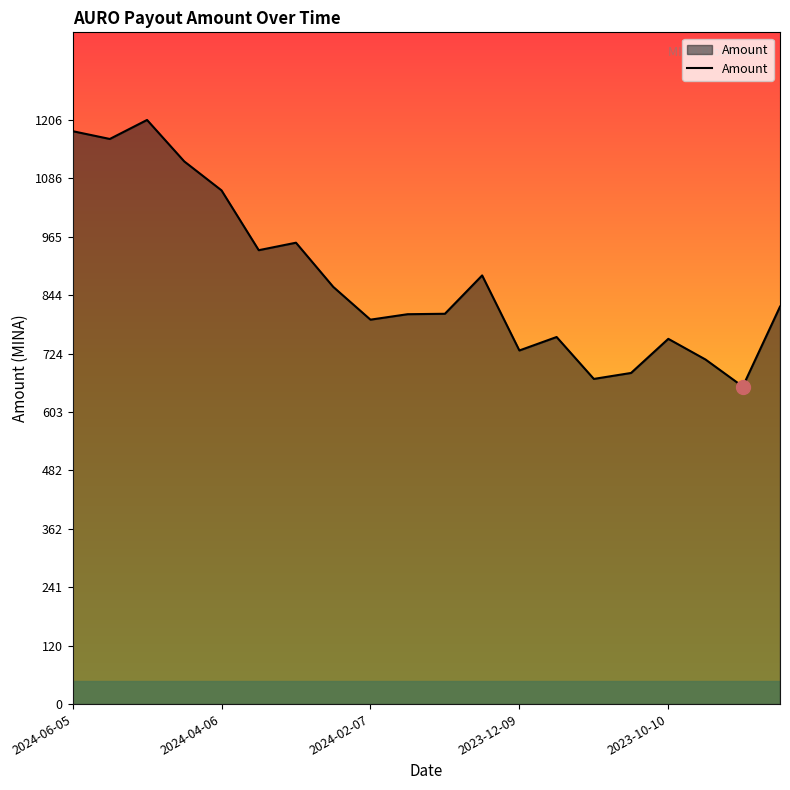

What is the smallest value displayed?

655.9